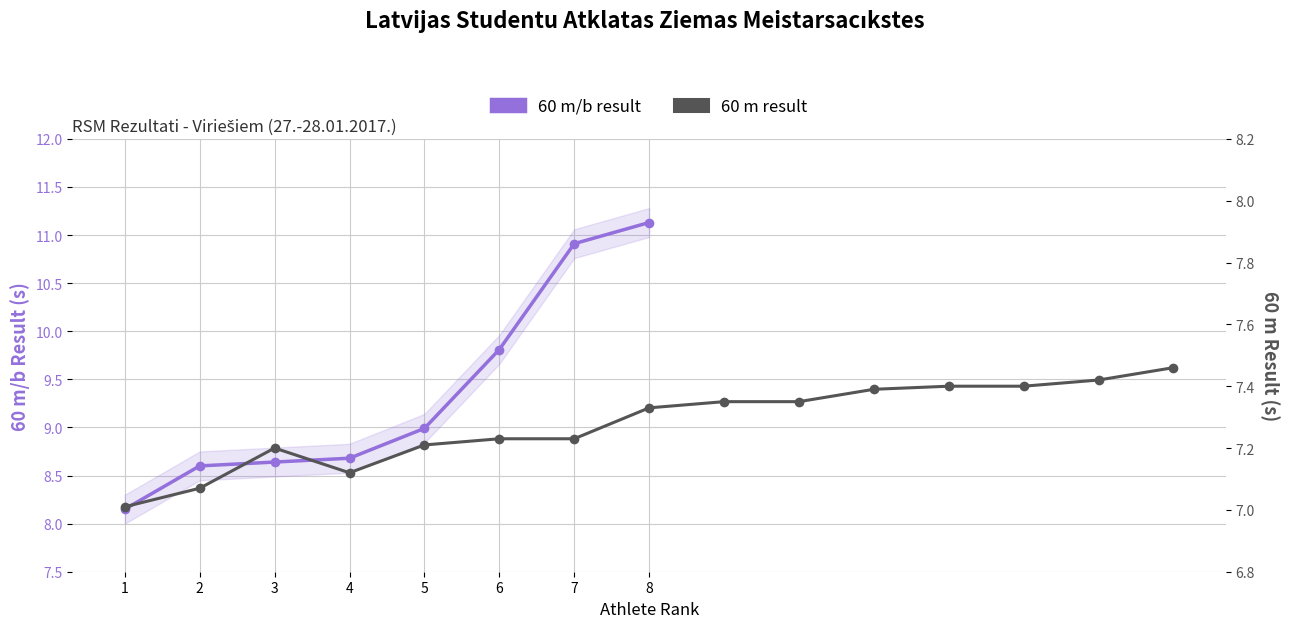

Which category has the lowest value across all series?

1